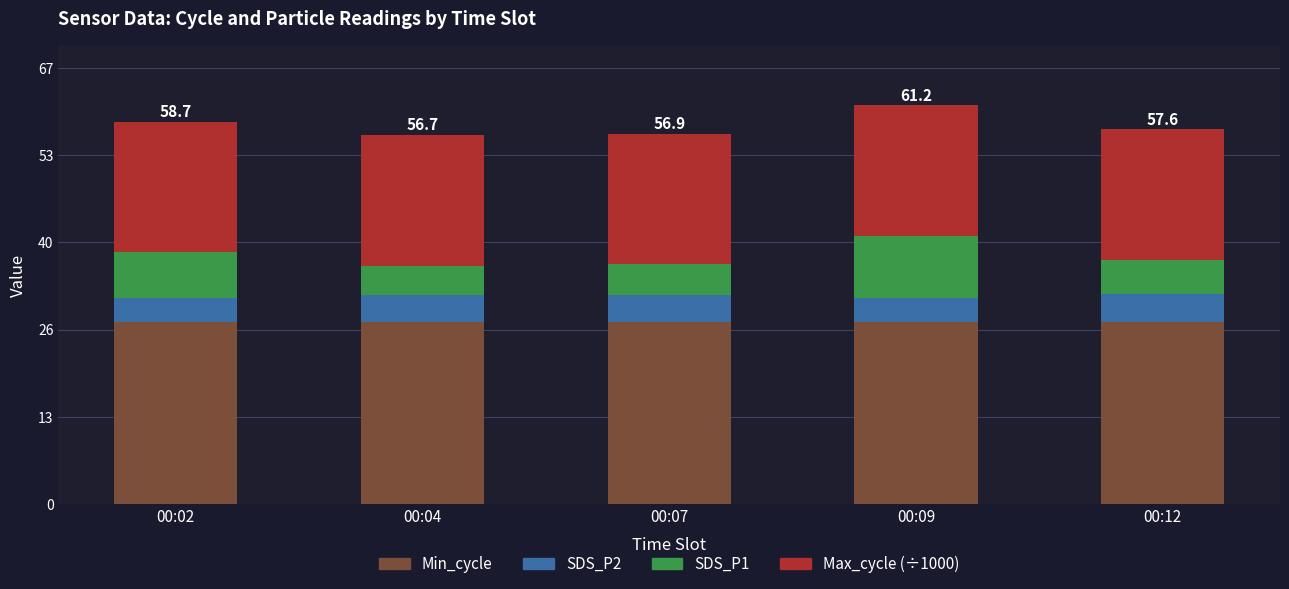

The Min_cycle series shows 28.0 at 00:09. True or false?

True